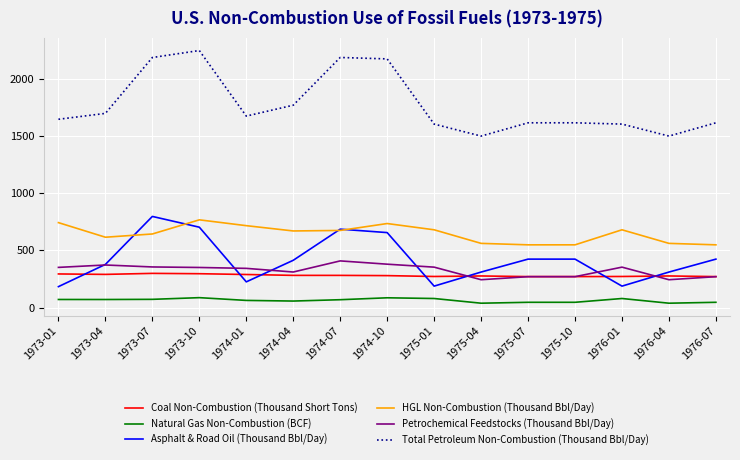

What is the spread (max minus min) of values at 1976-07?

1568.2